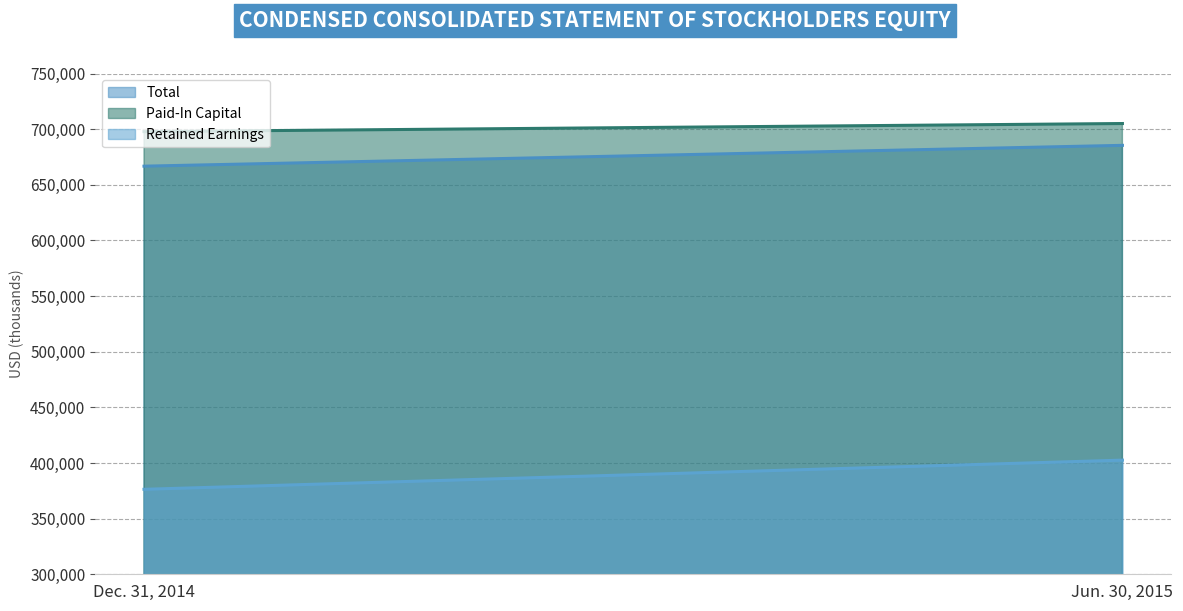

At which label is Retained Earnings closest to 389464?

Dec. 31, 2014